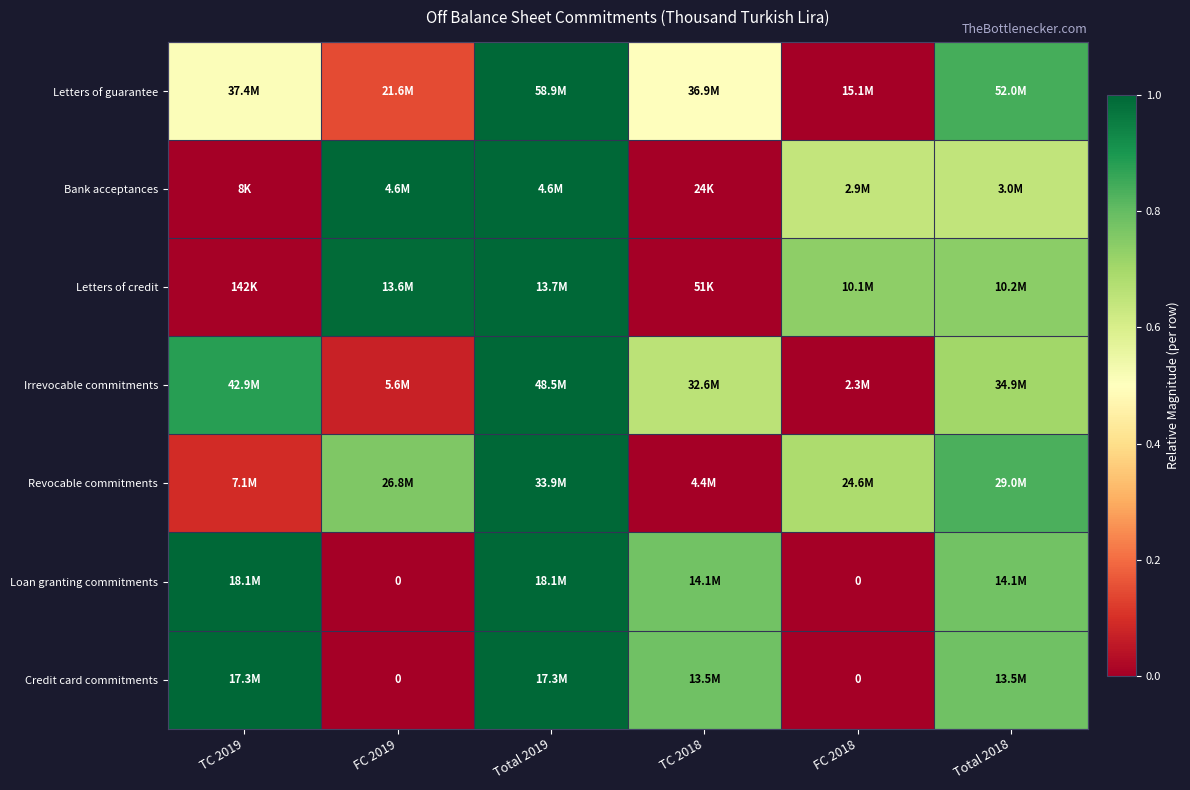

At which category is the sum across all series the highest?

Total 2019